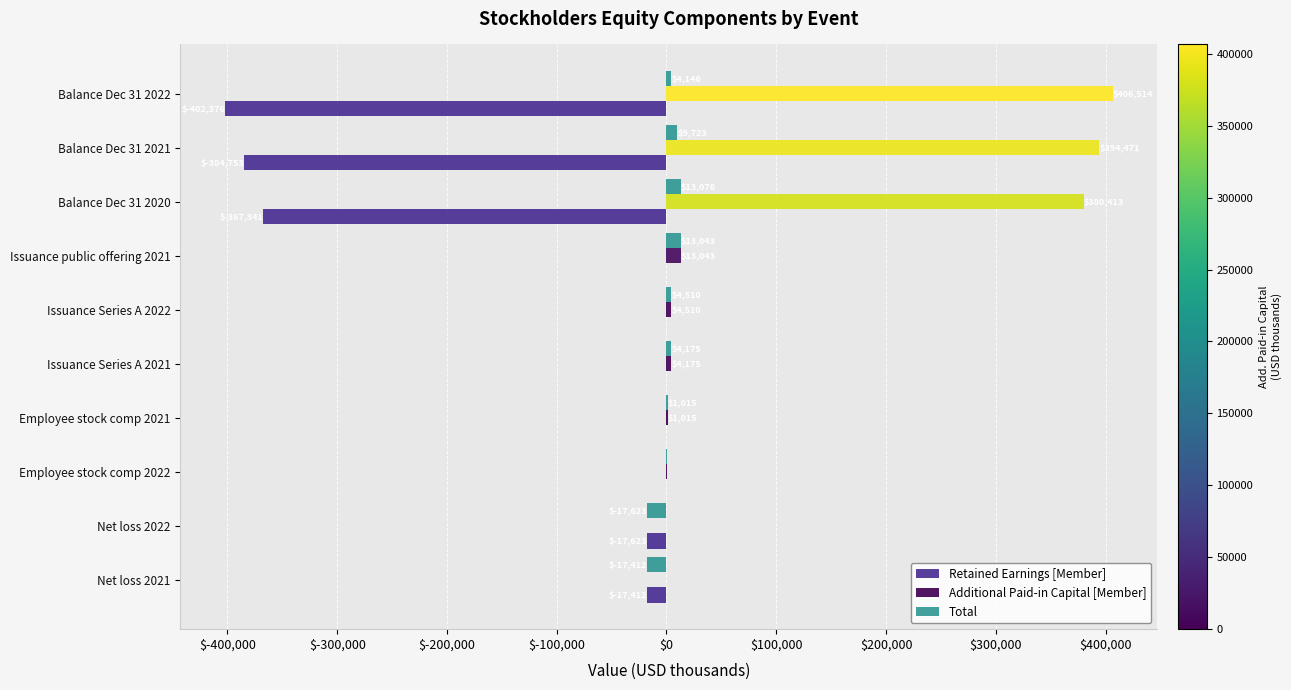

How many categories are shown in the chart?

10